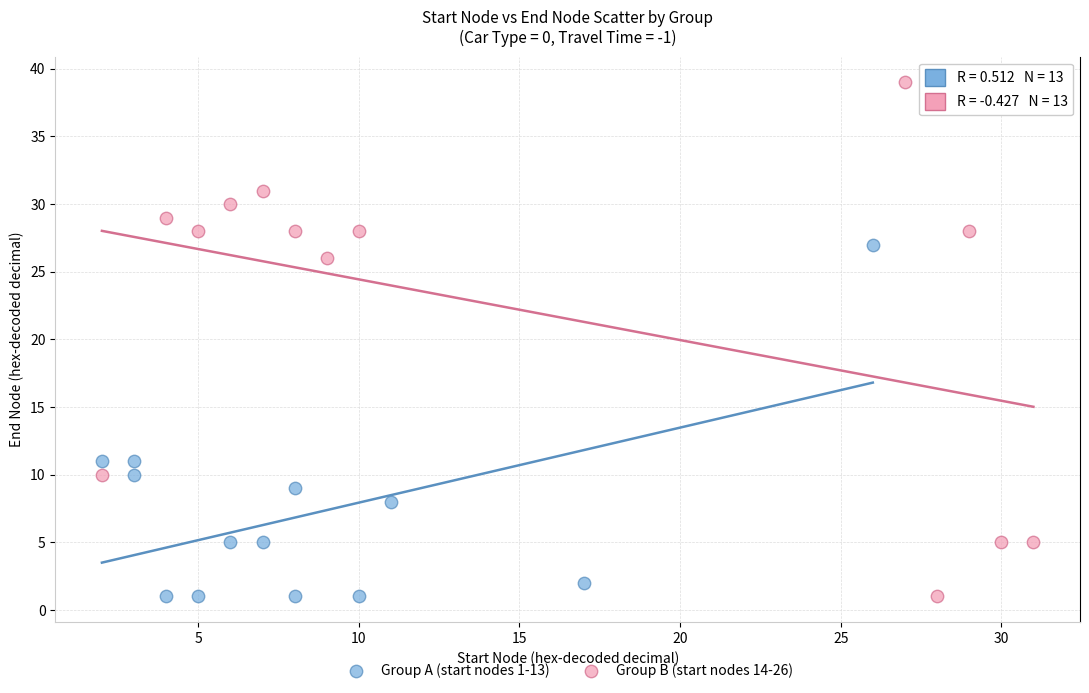

Which series has the widest spread of Y values?

Group B (start nodes 14-26)